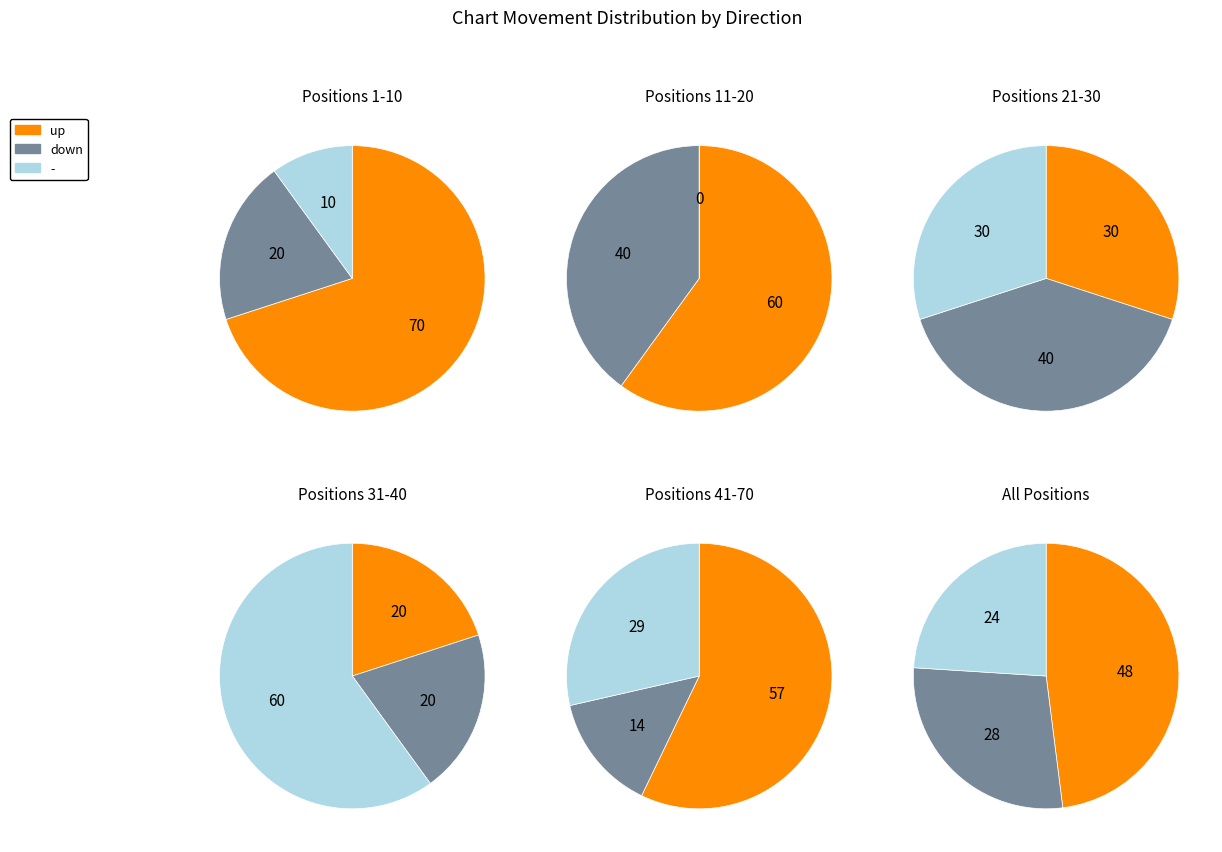

To the nearest percent, what percentage of the pie is up?

48%